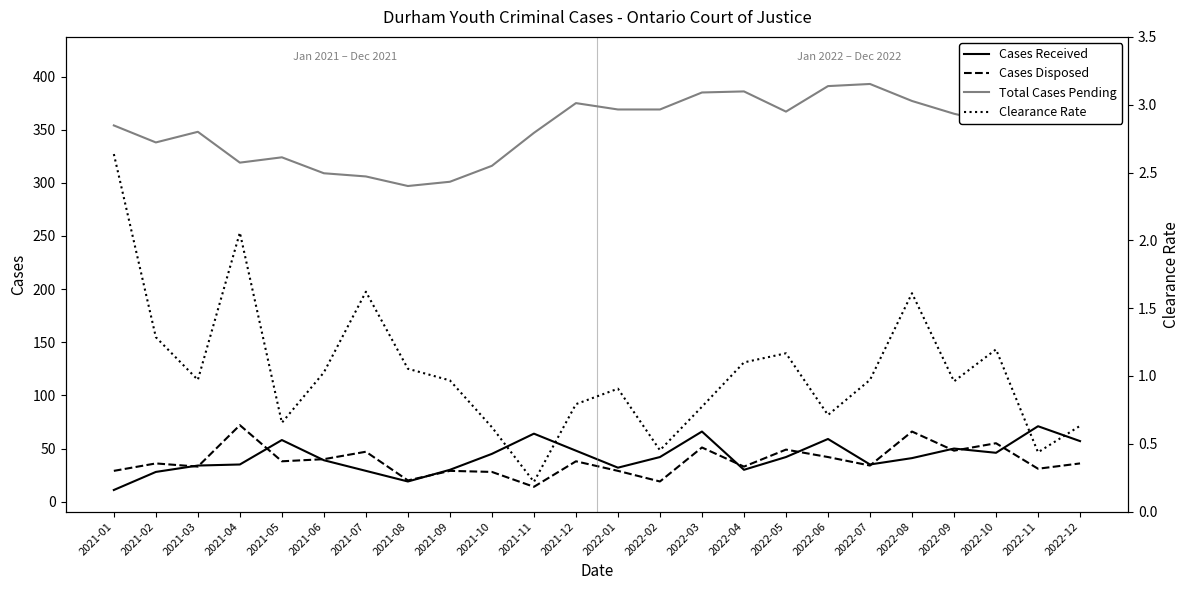

At which label does Cases Received first exceed 42?

2021-05